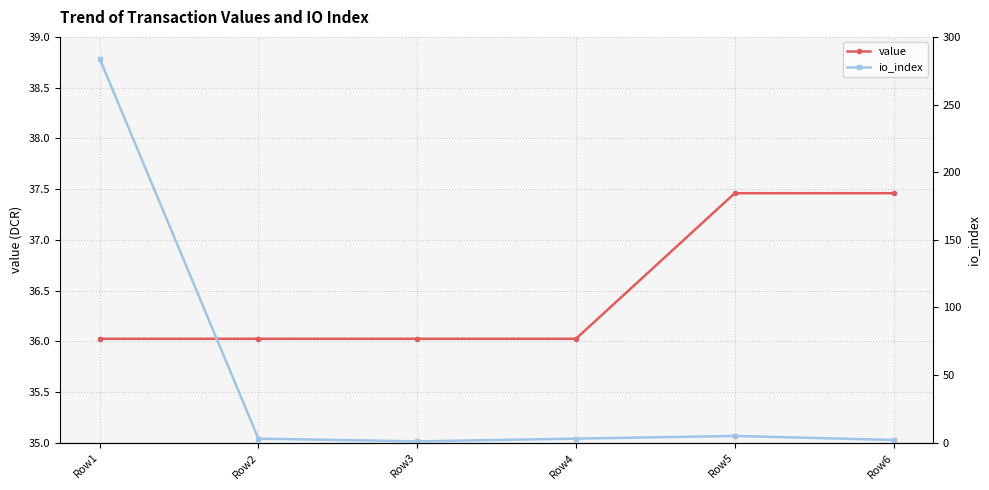

The value of value at Row5 is 37.5. True or false?

True